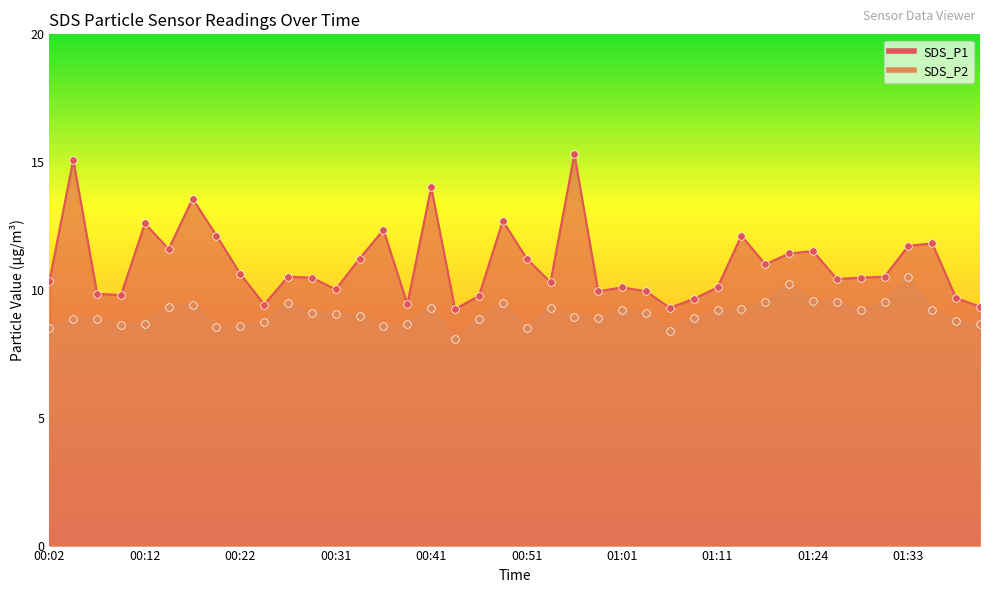

Is the value of SDS_P2 at 00:41 greater than the value of SDS_P1 at 00:24?

No